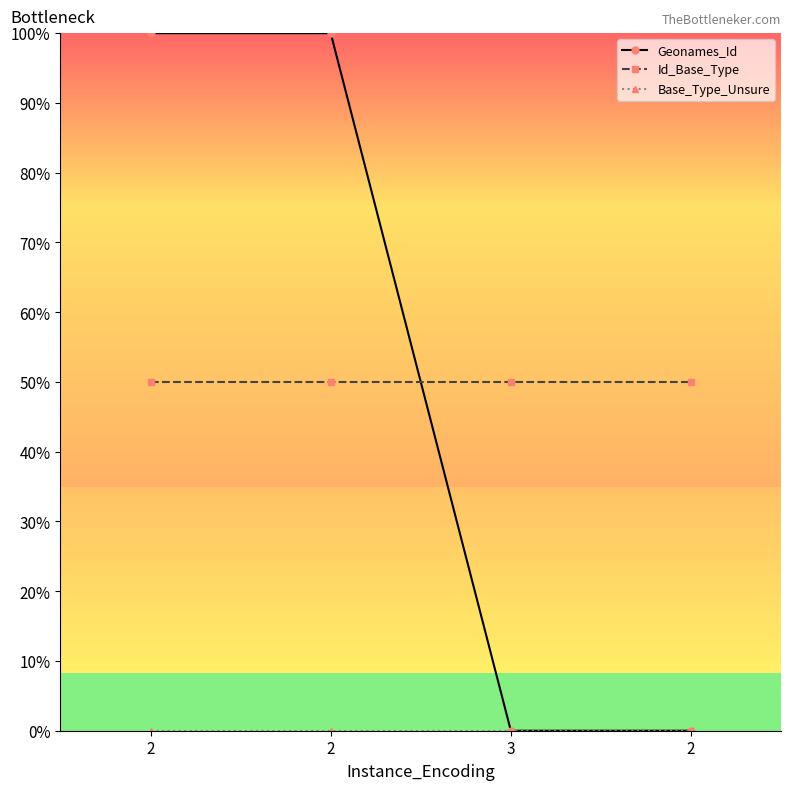

What is the difference between the Geonames_Id values at 3 and 2?

100